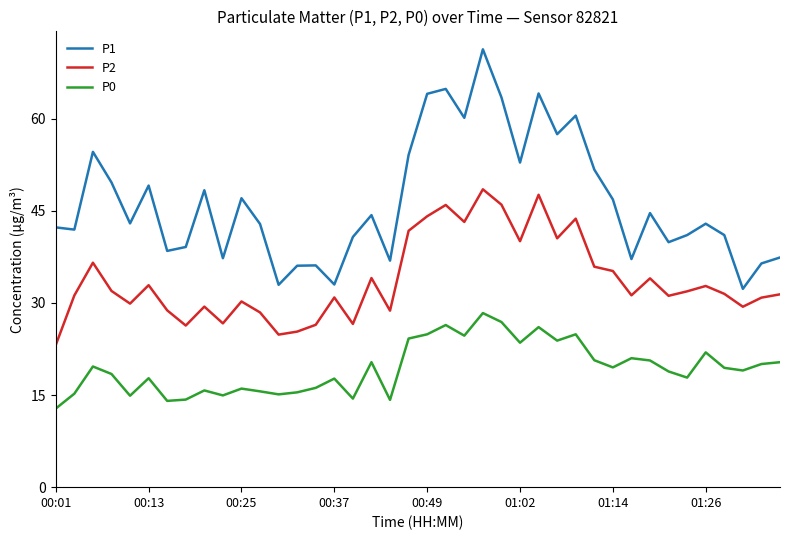

True or false: P0 and P2 intersect in this chart.

False